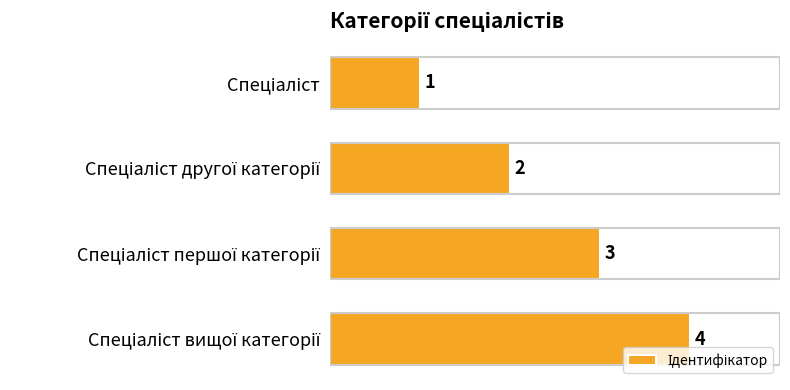

What is the difference between the maximum and minimum values?

3